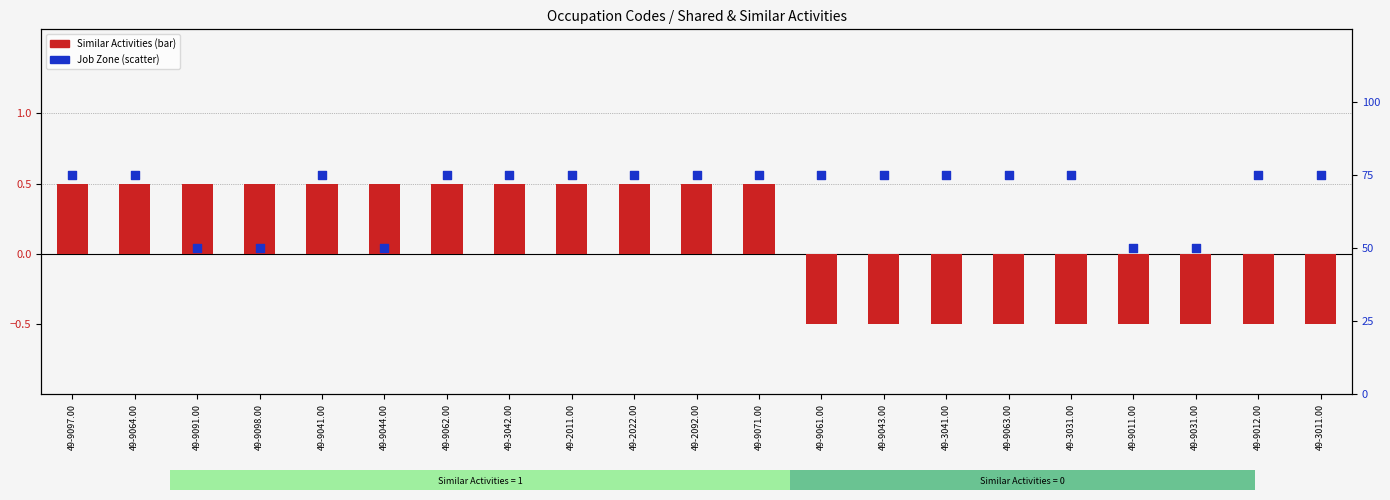

Is the value of Similar Activities (centered) at 49-9012.00 greater than the value of Job Zone at 49-9031.00?

No